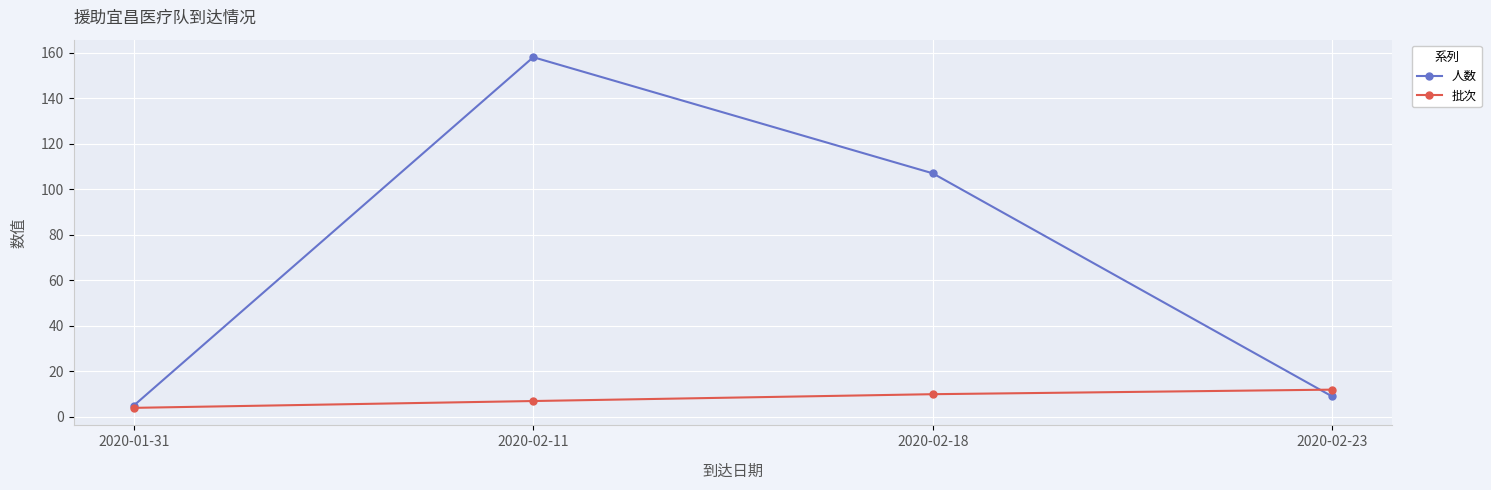

What is the label of the 1st point from the right?

2020-02-23